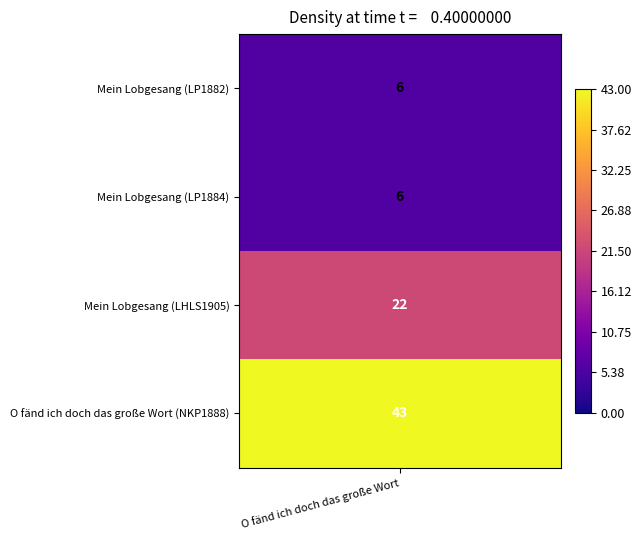

How many data points are above 22?

1